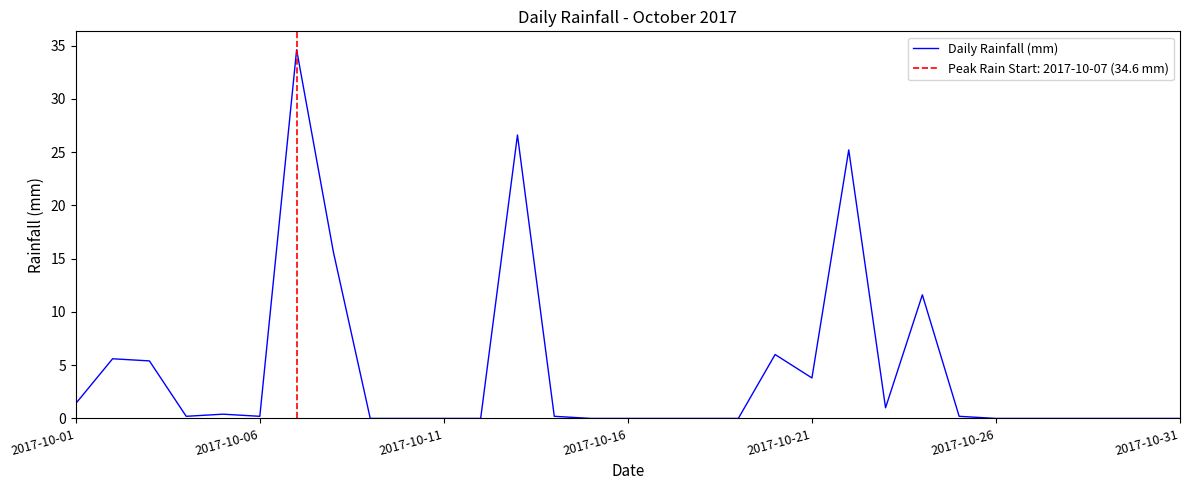

What is the difference between the maximum and minimum values?

34.6